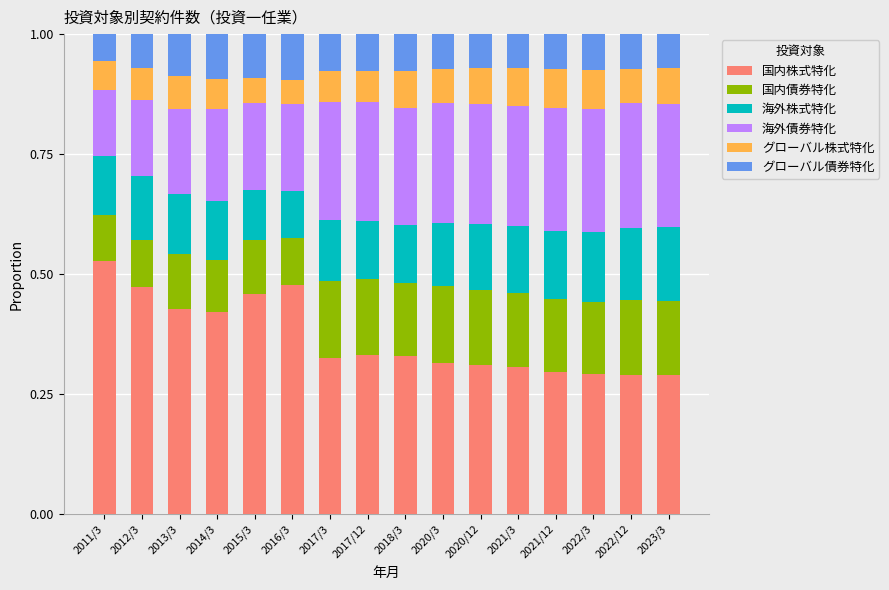

Is it true that 国内株式特化 equals 0.1 at 2017/3?

False